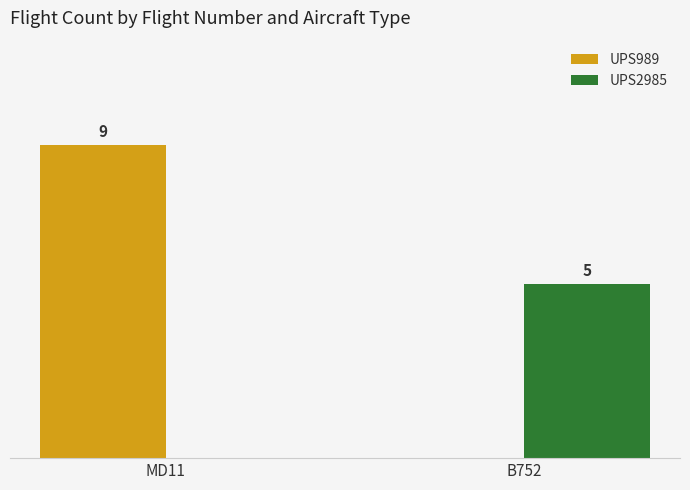

Does the chart contain stacked bars?

No